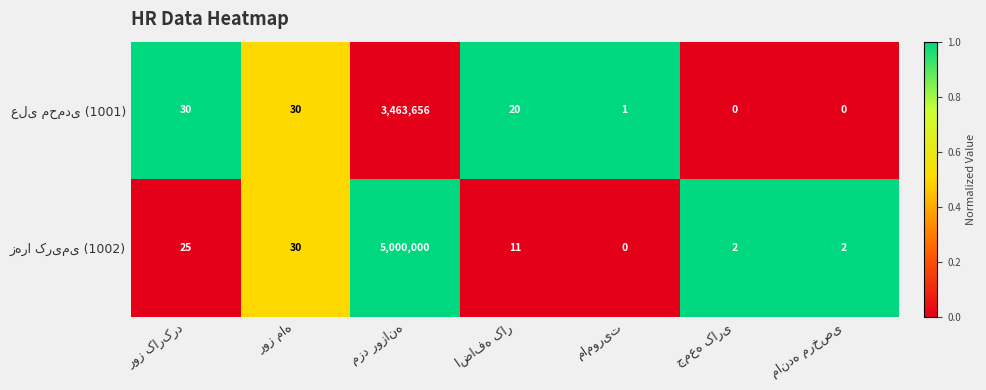

What is the maximum value shown in the chart?

5000000